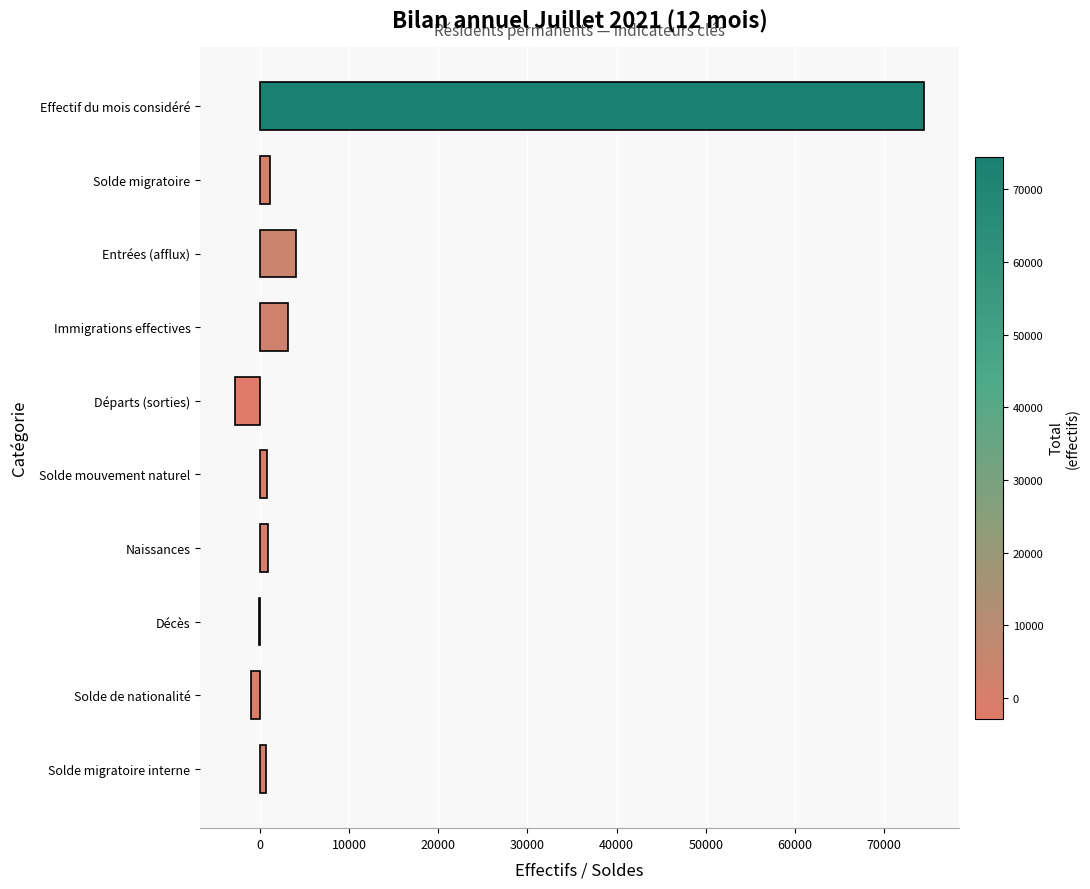

What is the sum of all values?

81003